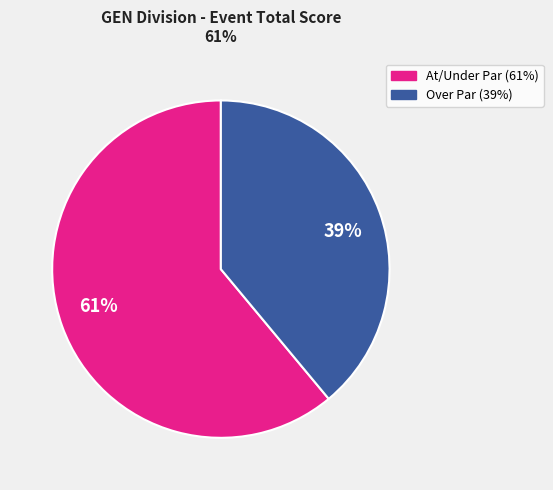

How many slices are in this pie chart?

2